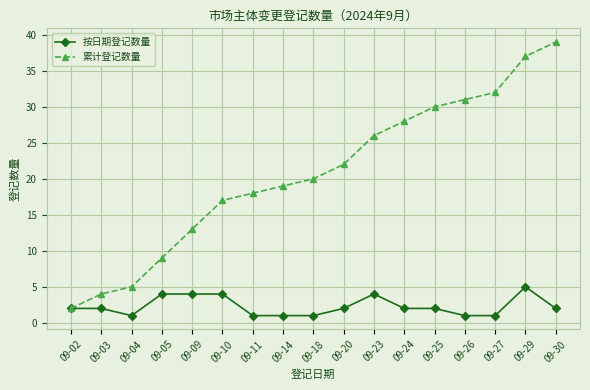

True or false: 按日期登记数量 has more than 0 interior local peaks.

True